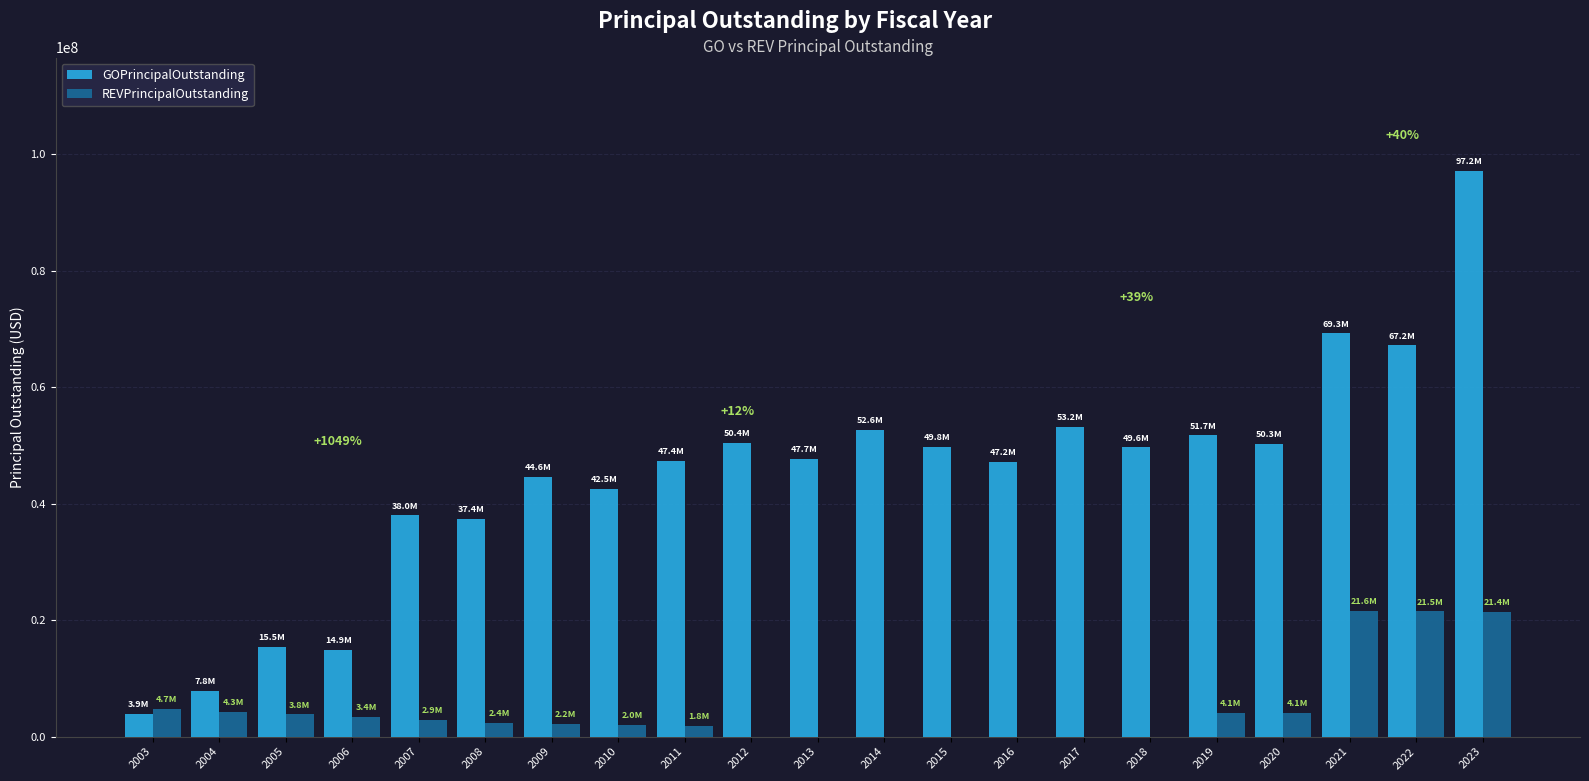

The value of REVPrincipalOutstanding at 2019 is 4125000. True or false?

True